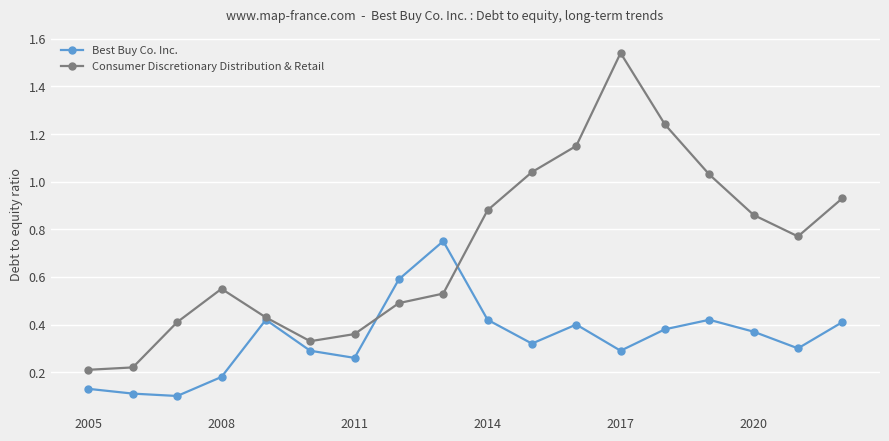

At how many categories does at least one series exceed 0?

18